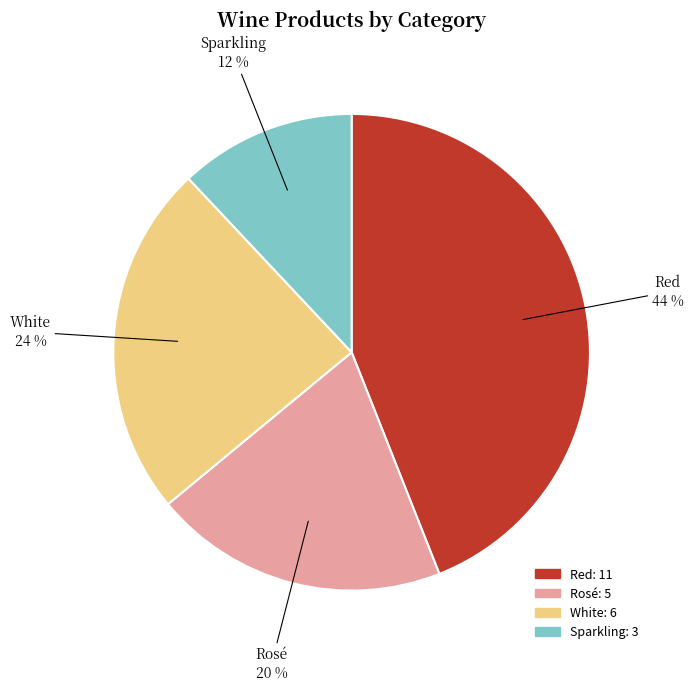

What is the ratio of the value at Rosé to the value at Sparkling?

1.7